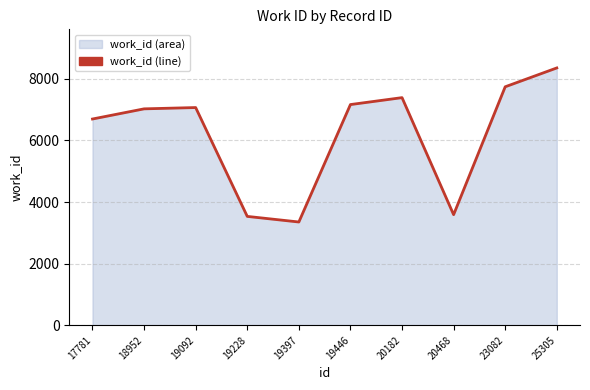

What is the change in value from 20182 to 23082?

+352